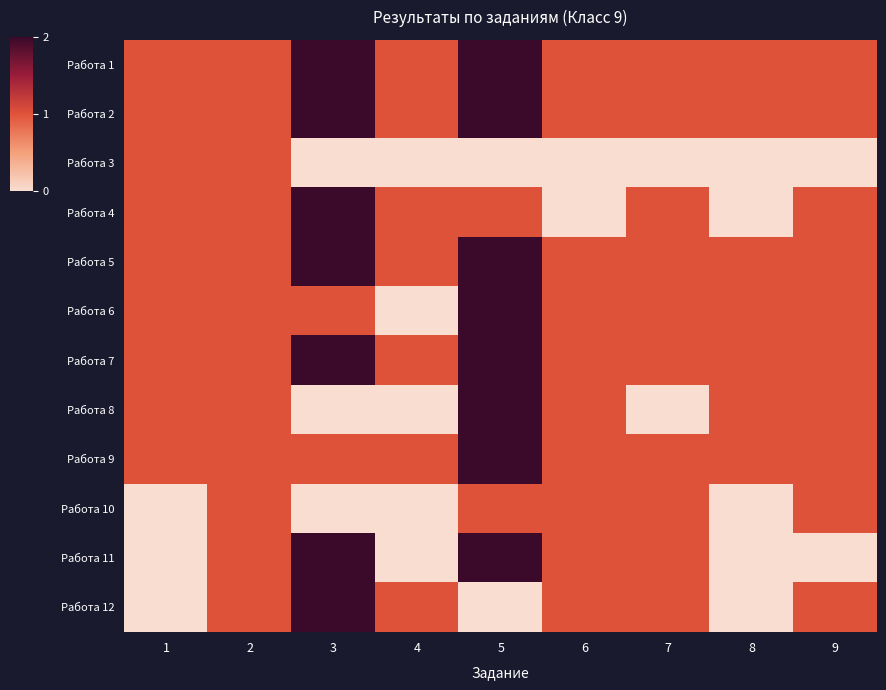

At how many categories does at least one series exceed 0?

9